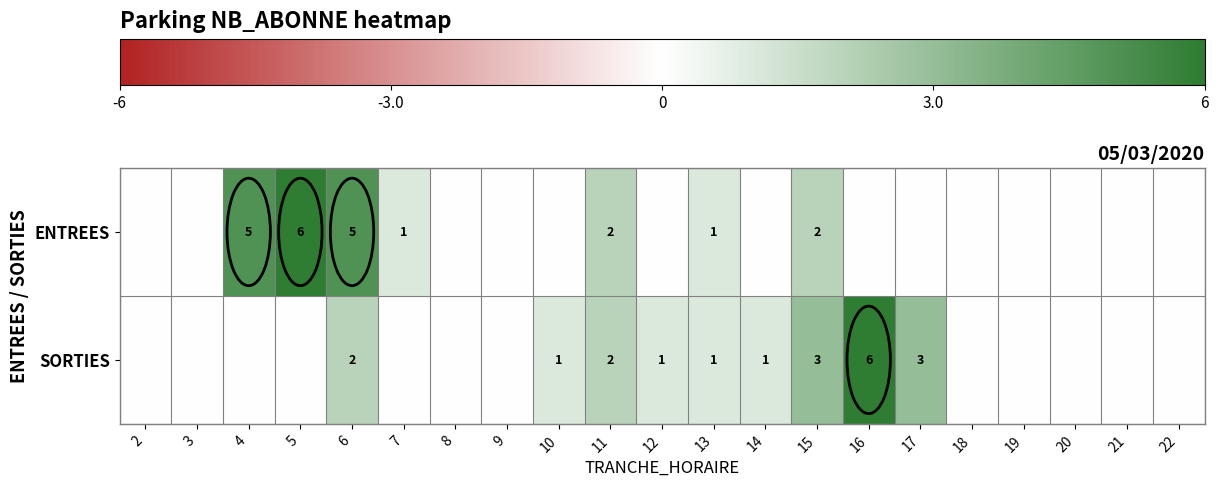

The SORTIES series shows 2 at 13. True or false?

False